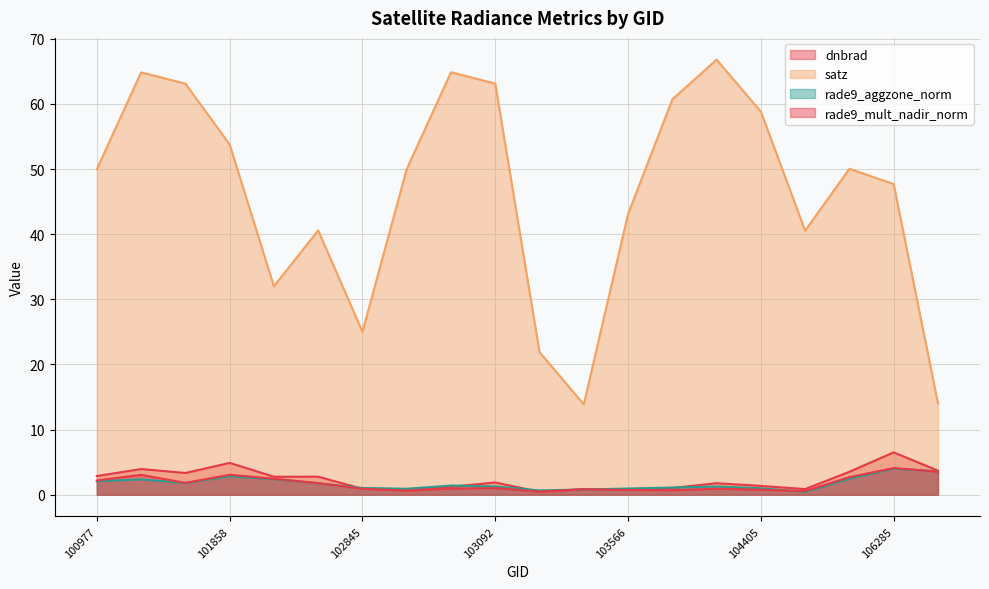

How many intersections are there between rade9_mult_nadir_norm and dnbrad?

4